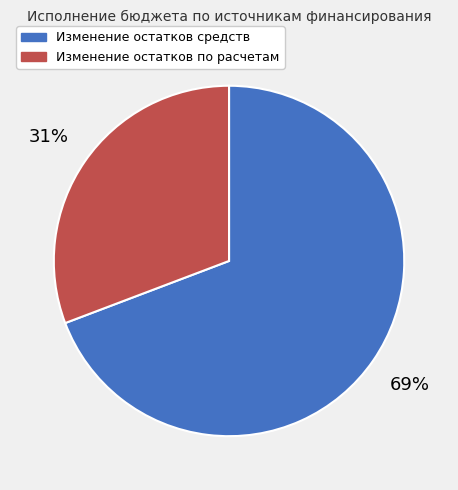

What is the ratio of the value at Изменение остатков по расчетам to the value at Изменение остатков средств?

0.4